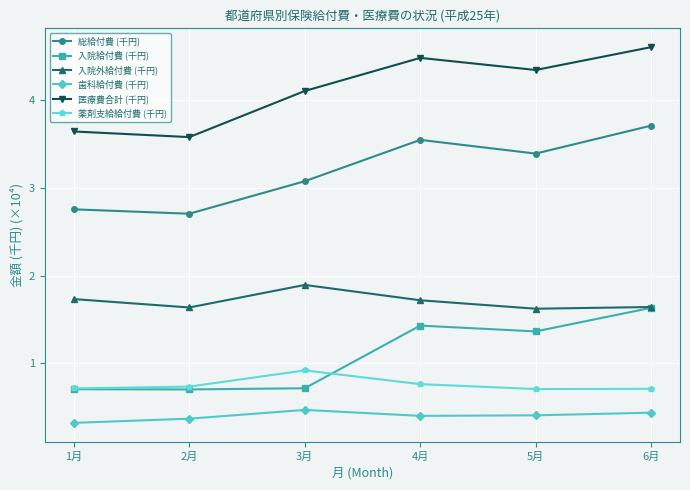

Which series has the largest range (max minus min)?

医療費合計 (千円)